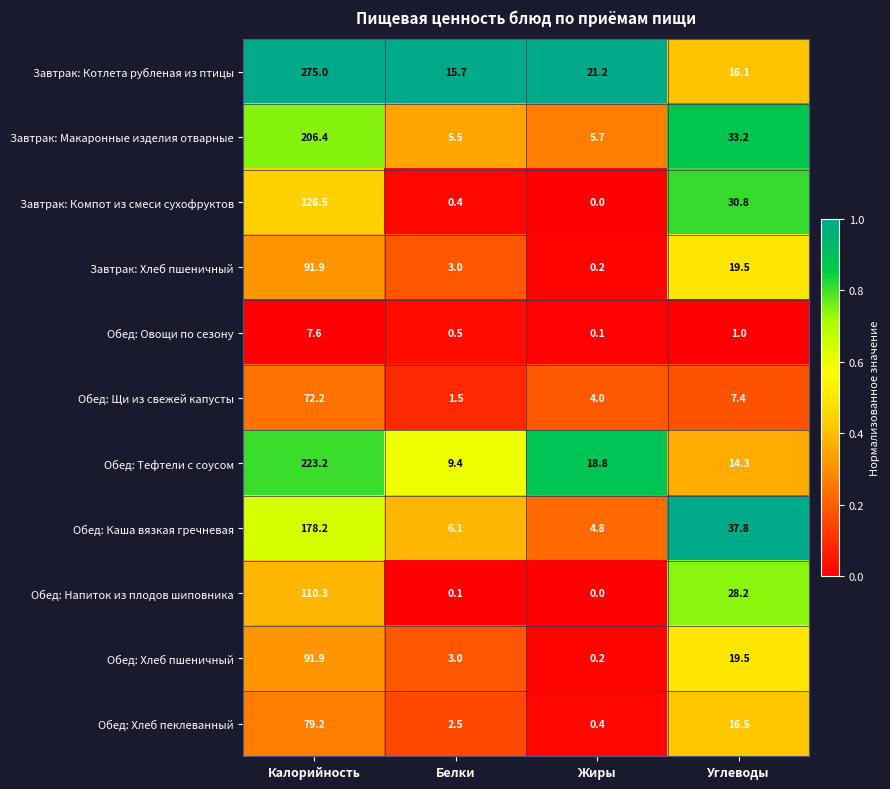

At which category does the chart reach its peak across all series?

Калорийность